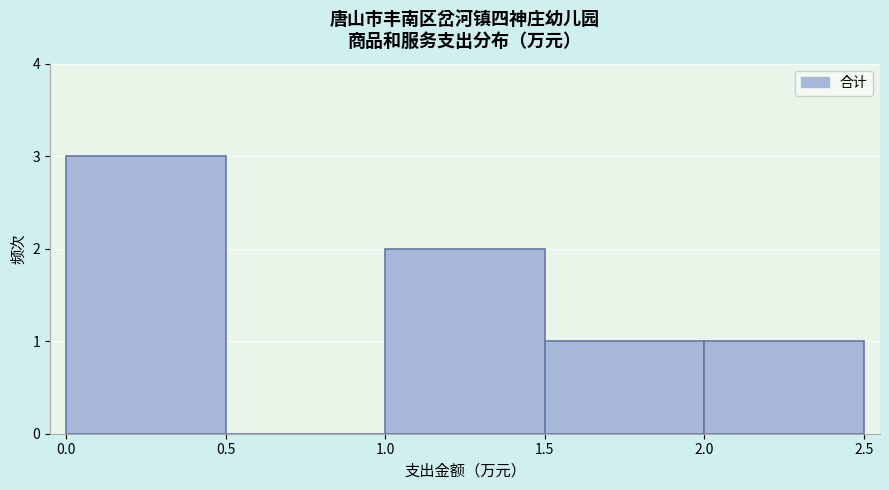

How tall is the bar that spans 1.0 to 1.5 on the x-axis? The values are not printed on the chart, so give them approximately, as read against the axis.

2